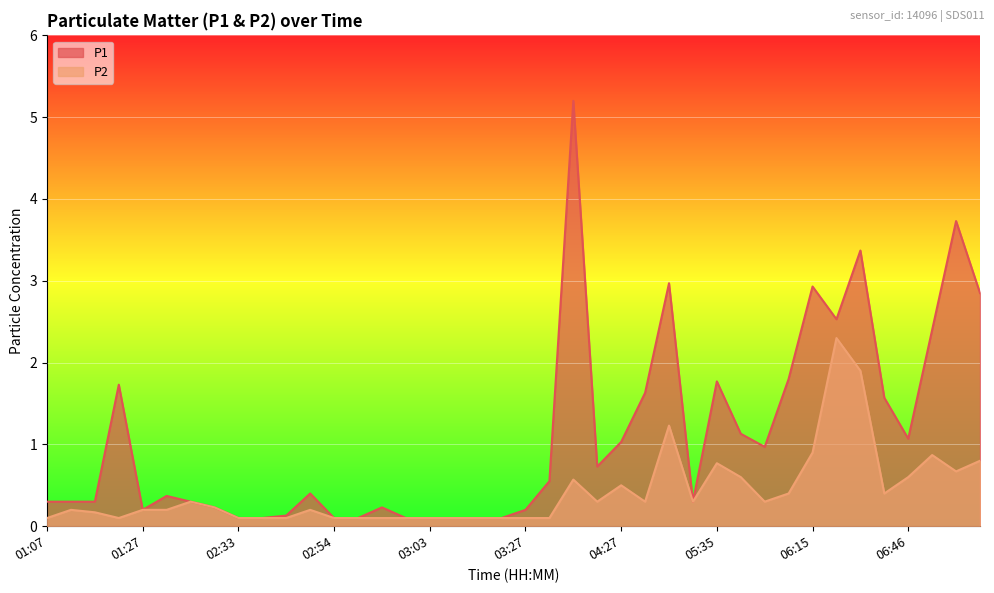

Rank the series at 03:27 from highest to lowest value.

P1, P2